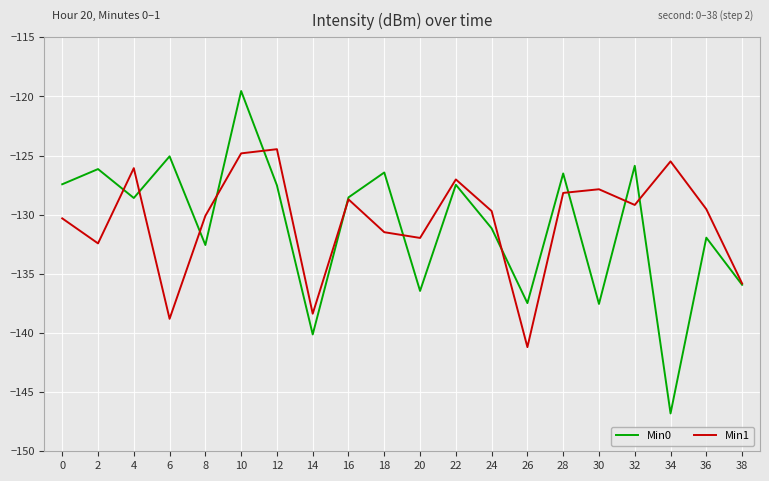

What is the minimum value for Min0?

-146.8